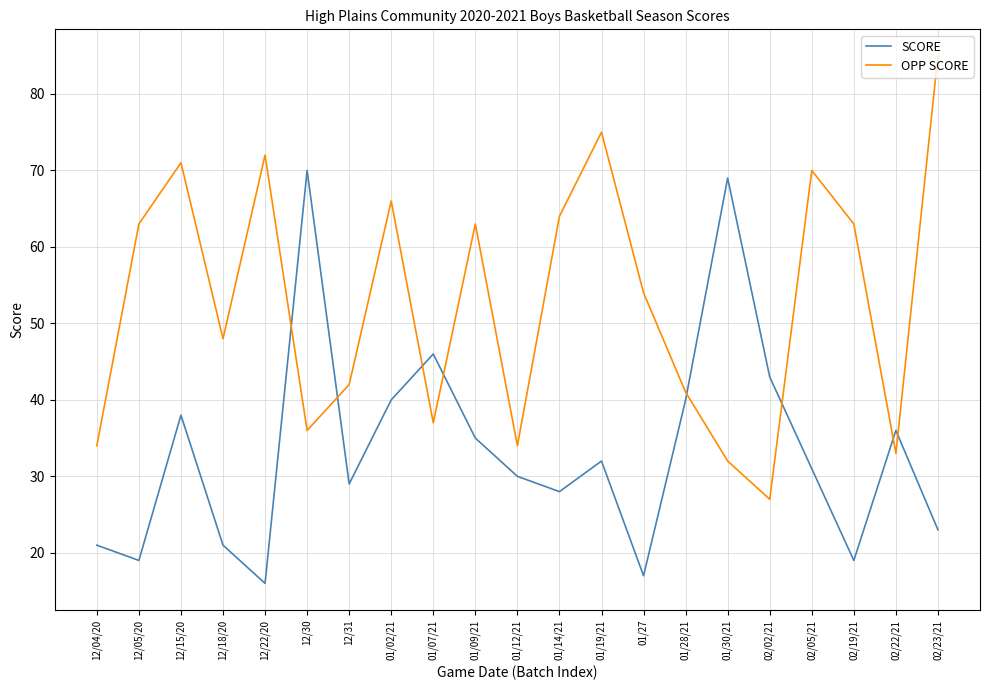

What position from the right is 12/04/20?

21